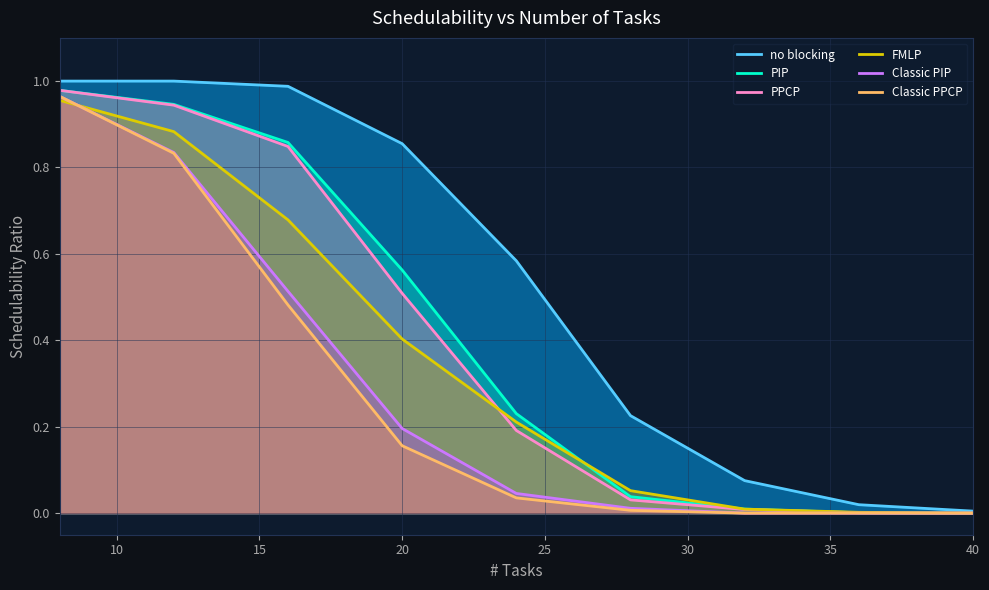

How many lines are shown in the chart?

6